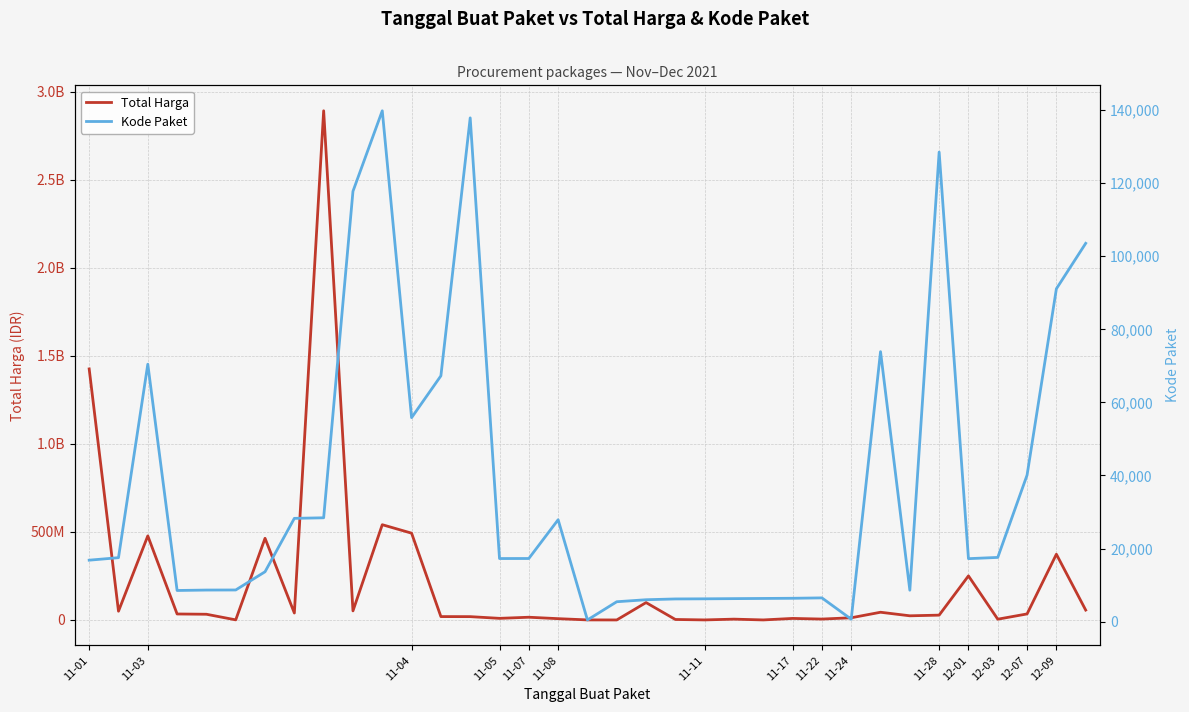

Is this an area chart (filled region under the line)?

No